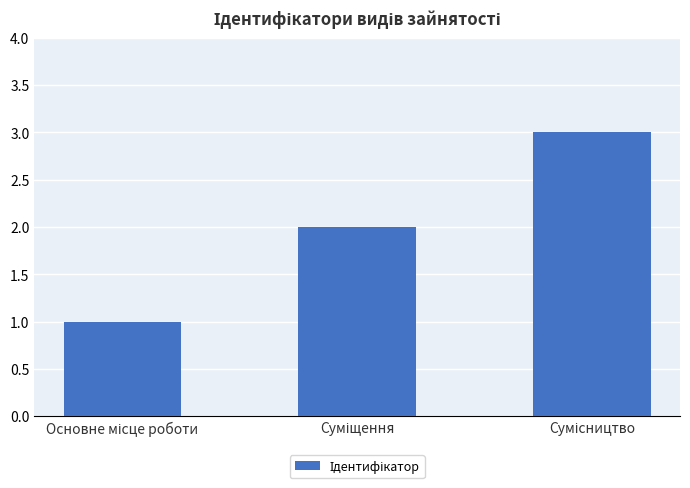

What is the greatest value displayed?

3